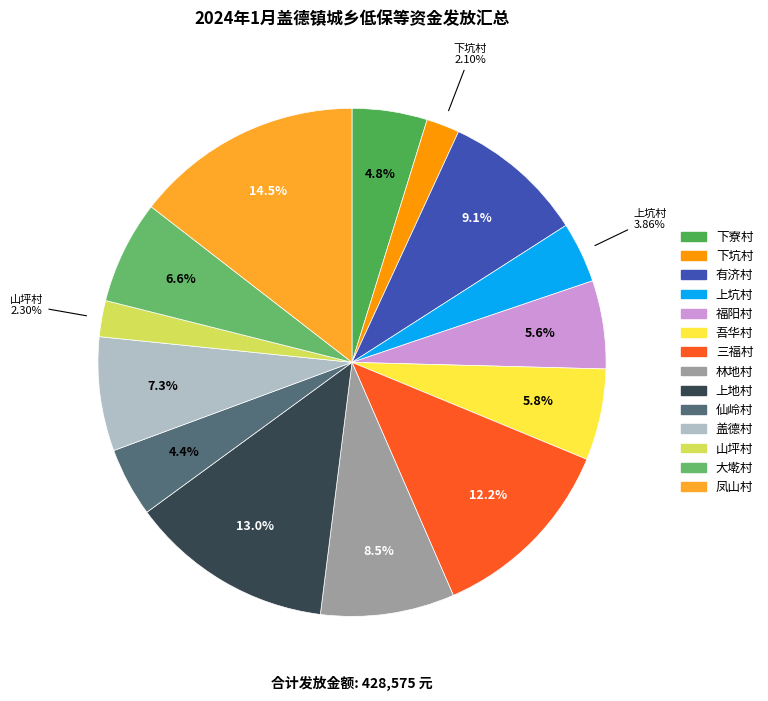

True or false: 三福村 accounts for 12% of the total.

True